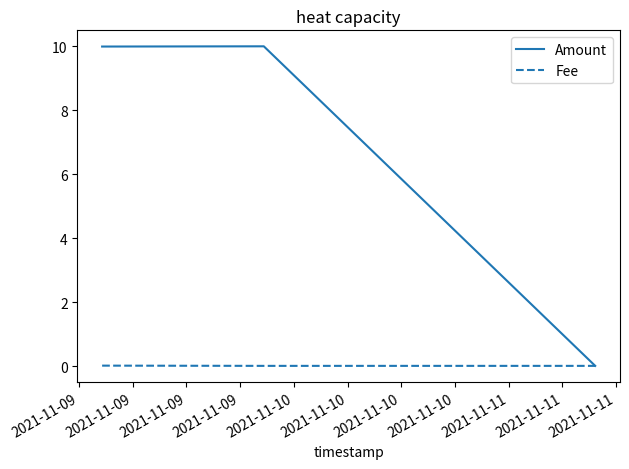

What is the maximum value shown in the chart?

10.0